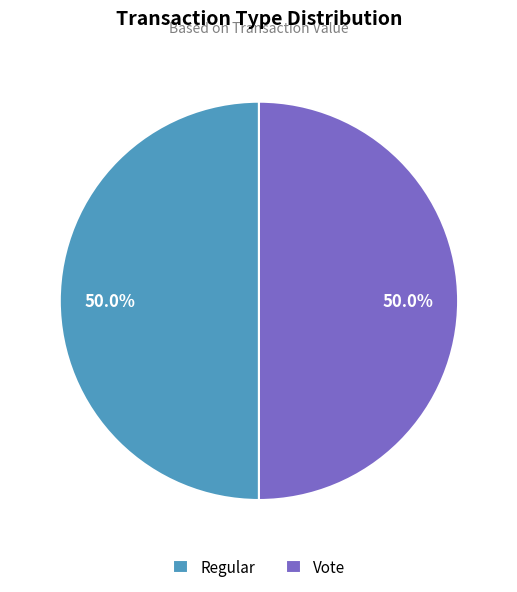

To the nearest percent, what is the difference between the largest and smallest slice percentages?

0%